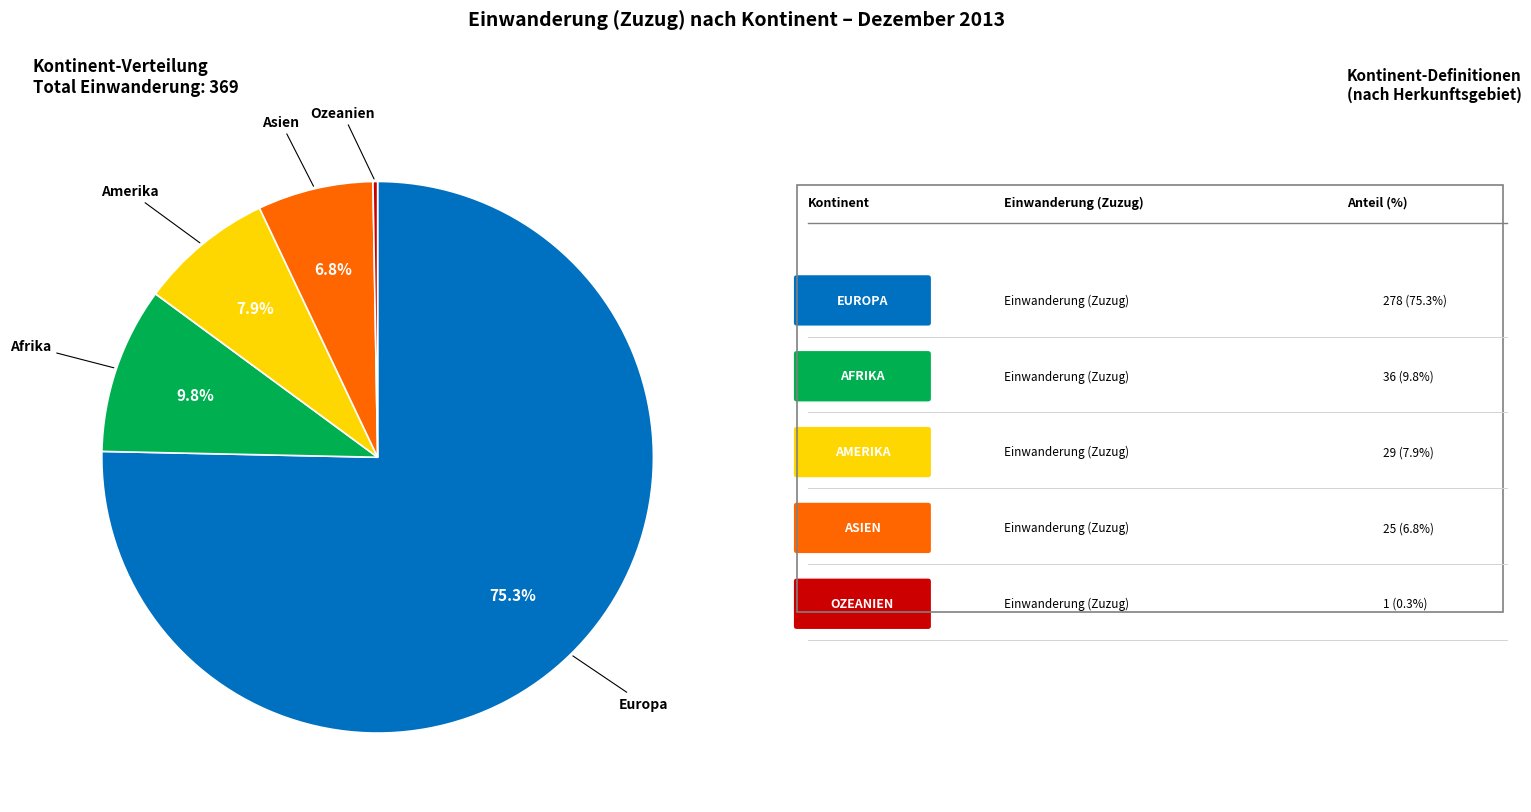

Is there any slice that represents more than half of the pie?

Yes